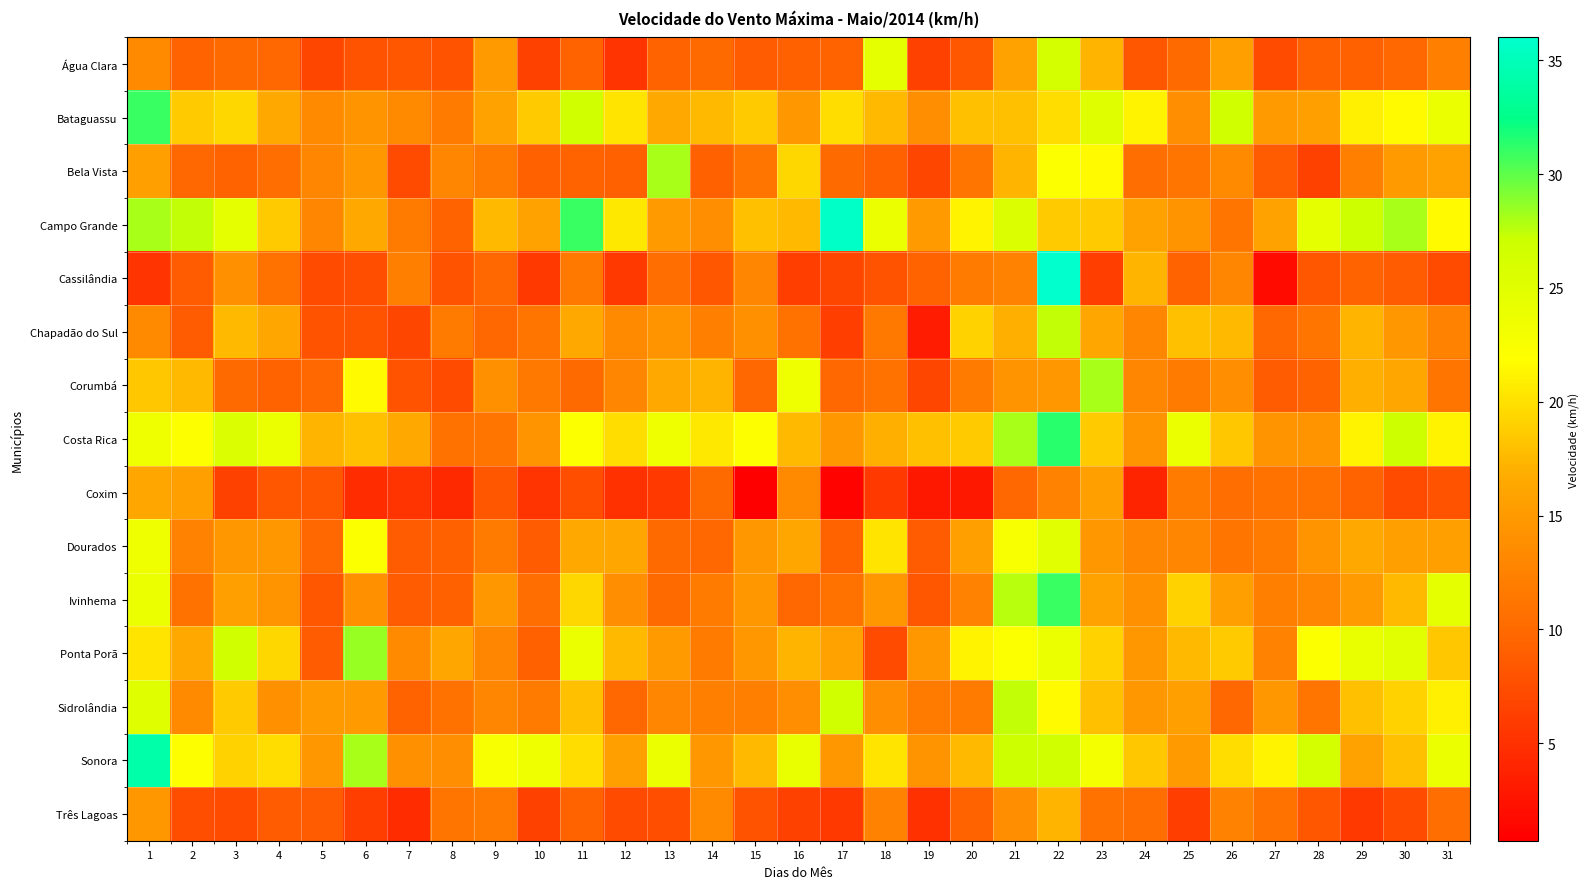

Reading left to right, transcribe all the data shown in this chart.

Água Clara: 1=13.3	2=9.4	3=10.1	4=9.7	5=6.8	6=7.9	7=8.3	8=7.9	9=15.1	10=6.5	11=9.4	12=5.4	13=9.4	14=10.1	15=8.6	16=9.0	17=9.4	18=24.5	19=6.5	20=8.3	21=15.8	22=26.3	23=17.3	24=8.3	25=10.1	26=15.5	27=7.2	28=9.0	29=9.0	30=9.7	31=12.2
Bataguassu: 1=31.0	2=18.7	3=19.4	4=16.6	5=13.3	6=14.4	7=13.3	8=11.9	9=15.8	10=18.7	11=26.6	12=20.2	13=16.6	14=17.6	15=18.7	16=14.8	17=19.8	18=17.6	19=13.7	20=18.0	21=18.0	22=19.8	23=25.2	24=21.2	25=13.7	26=26.6	27=15.1	28=15.5	29=20.9	30=21.6	31=23.8
Bela Vista: 1=15.5	2=9.7	3=9.4	4=10.4	5=13.0	6=14.8	7=7.2	8=13.0	9=11.9	10=9.0	11=9.4	12=9.0	13=28.1	14=9.0	15=11.2	16=19.4	17=10.1	18=9.0	19=6.8	20=11.2	21=17.3	22=22.3	23=21.6	24=10.4	25=11.2	26=13.3	27=8.6	28=6.5	29=12.2	30=15.1	31=15.8
Campo Grande: 1=28.1	2=27.4	3=24.5	4=18.7	5=13.0	6=16.6	7=11.9	8=9.4	9=17.6	10=15.8	11=31.0	12=20.5	13=15.1	14=13.7	15=18.0	16=17.6	17=35.6	18=23.8	19=15.1	20=21.2	21=25.6	22=18.7	23=18.7	24=15.8	25=14.4	26=11.2	27=15.8	28=24.5	29=27.0	30=28.1	31=21.6
Cassilândia: 1=5.4	2=8.6	3=14.0	4=10.8	5=7.2	6=7.6	7=12.2	8=7.9	9=9.7	10=5.8	11=11.5	12=5.8	13=10.4	14=8.3	15=13.0	16=6.1	17=6.8	18=7.9	19=9.4	20=11.9	21=12.6	22=36.0	23=6.1	24=17.3	25=9.4	26=13.0	27=1.8	28=8.3	29=9.4	30=8.6	31=7.2
Chapadão do Sul: 1=13.3	2=8.6	3=17.6	4=16.2	5=7.9	6=7.9	7=6.8	8=11.9	9=9.7	10=11.2	11=16.6	12=13.3	13=14.4	14=12.2	15=14.0	16=10.8	17=6.1	18=11.5	19=3.2	20=19.1	21=16.9	22=27.4	23=16.2	24=13.0	25=18.0	26=17.6	27=9.7	28=11.2	29=17.3	30=14.8	31=12.6
Corumbá: 1=18.4	2=17.6	3=10.1	4=9.4	5=9.7	6=21.6	7=7.9	8=7.2	9=14.0	10=11.5	11=10.1	12=13.0	13=16.6	14=17.3	15=9.7	16=23.4	17=9.7	18=10.8	19=6.8	20=11.9	21=14.4	22=14.8	23=28.1	24=13.0	25=11.9	26=13.7	27=8.6	28=9.4	29=16.9	30=16.2	31=11.2
Costa Rica: 1=23.4	2=22.0	3=25.6	4=23.8	5=17.3	6=18.0	7=16.6	8=10.8	9=11.2	10=14.4	11=22.3	12=19.8	13=23.4	14=20.5	15=22.0	16=17.6	17=14.8	18=16.9	19=18.0	20=18.7	21=28.1	22=31.3	23=18.7	24=14.4	25=23.8	26=18.4	27=14.4	28=14.4	29=21.2	30=27.0	31=21.2
Coxim: 1=16.2	2=15.5	3=6.5	4=8.3	5=8.3	6=4.7	7=5.4	8=4.3	9=8.3	10=5.4	11=7.6	12=5.0	13=5.8	14=10.1	15=0.7	16=13.3	17=1.1	18=5.8	19=2.9	20=2.9	21=9.7	22=12.6	23=15.5	24=4.0	25=11.9	26=10.4	27=10.8	28=10.8	29=9.4	30=7.2	31=7.9
Dourados: 1=23.4	2=12.6	3=14.8	4=14.8	5=9.7	6=22.3	7=8.6	8=9.0	9=11.9	10=8.6	11=16.6	12=16.2	13=10.1	14=9.7	15=14.8	16=16.2	17=9.4	18=20.2	19=8.6	20=15.5	21=22.7	22=24.8	23=14.8	24=13.0	25=13.0	26=11.2	27=11.9	28=14.4	29=16.6	30=15.5	31=15.5
Ivinhema: 1=23.8	2=10.8	3=15.5	4=14.4	5=8.3	6=14.0	7=8.6	8=9.0	9=14.8	10=10.4	11=19.4	12=13.7	13=10.1	14=11.9	15=14.8	16=9.7	17=10.8	18=14.8	19=8.3	20=12.6	21=27.7	22=31.0	23=15.8	24=14.0	25=19.1	26=15.5	27=12.2	28=13.0	29=15.1	30=17.6	31=24.5
Ponta Porã: 1=20.2	2=16.6	3=26.6	4=19.4	5=8.6	6=28.4	7=13.3	8=16.2	9=13.0	10=9.0	11=23.8	12=17.6	13=15.1	14=11.9	15=14.8	16=17.3	17=15.8	18=7.2	19=14.8	20=21.2	21=22.3	22=23.8	23=19.1	24=14.8	25=17.6	26=18.7	27=12.6	28=22.3	29=24.1	30=24.8	31=18.4
Sidrolândia: 1=25.2	2=13.3	3=18.7	4=14.0	5=15.1	6=15.1	7=9.4	8=10.8	9=13.0	10=11.9	11=18.0	12=9.7	13=13.0	14=12.2	15=12.2	16=13.7	17=26.6	18=13.7	19=11.9	20=11.9	21=27.4	22=21.6	23=18.0	24=14.8	25=15.5	26=9.7	27=14.8	28=11.2	29=18.0	30=19.1	31=20.9
Sonora: 1=34.2	2=22.0	3=19.1	4=19.8	5=14.8	6=28.1	7=14.0	8=13.7	9=22.7	10=23.4	11=19.8	12=15.5	13=23.8	14=14.8	15=17.6	16=24.1	17=14.8	18=20.2	19=14.4	20=17.6	21=27.0	22=26.6	23=23.0	24=18.4	25=15.1	26=19.8	27=21.2	28=26.3	29=15.8	30=18.0	31=23.8
Três Lagoas: 1=14.8	2=7.6	3=7.2	4=8.6	5=8.6	6=6.1	7=4.7	8=11.2	9=11.9	10=6.5	11=9.4	12=7.2	13=7.6	14=13.3	15=7.9	16=6.5	17=5.8	18=12.6	19=5.0	20=9.4	21=13.7	22=17.3	23=10.8	24=10.4	25=6.1	26=12.6	27=10.8	28=8.3	29=5.8	30=7.2	31=10.4